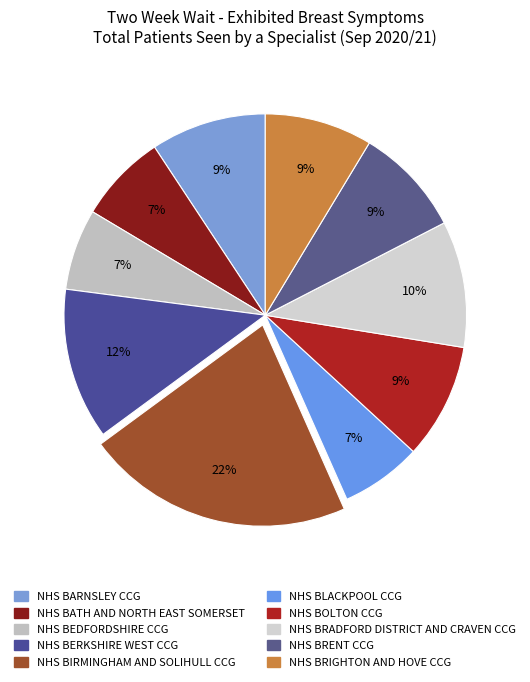

Is NHS BRIGHTON AND HOVE CCG the majority of the pie?

No